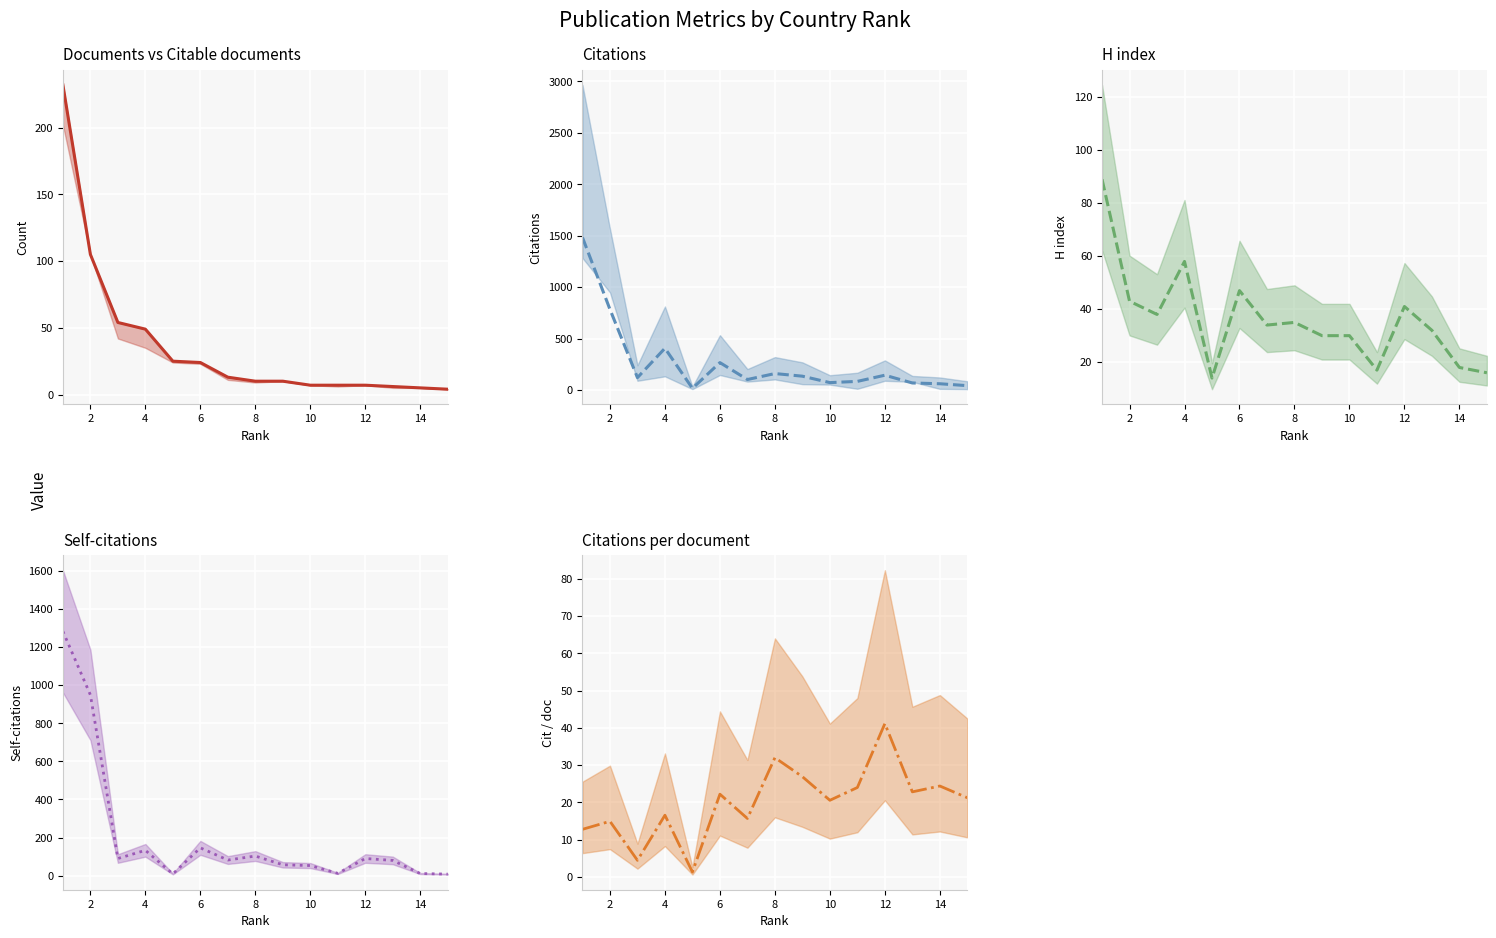

Reading right to left, list all the values displayed in this chart.

Documents: 4.0	5.0	6.0	7.0	7.0	7.0	10.0	10.0	13.0	24.0	25.0	49.0	54.0	105.0	232.0
Citations: 42.5	61.0	68.5	144.0	84.0	72.0	134.5	160.0	102.0	266.5	16.5	406.0	120.5	784.0	1482.5
H index: 16.0	18.0	32.0	41.0	17.0	30.0	30.0	35.0	34.0	47.0	14.0	58.0	38.0	43.0	89.0
Self-citations: 8.0	11.0	80.0	90.0	12.0	53.0	57.0	103.0	82.0	146.0	9.0	133.0	90.0	949.0	1283.0
Citations per document: 21.2	24.4	22.8	41.1	24.0	20.6	26.9	32.0	15.7	22.2	1.3	16.6	4.5	14.9	12.8